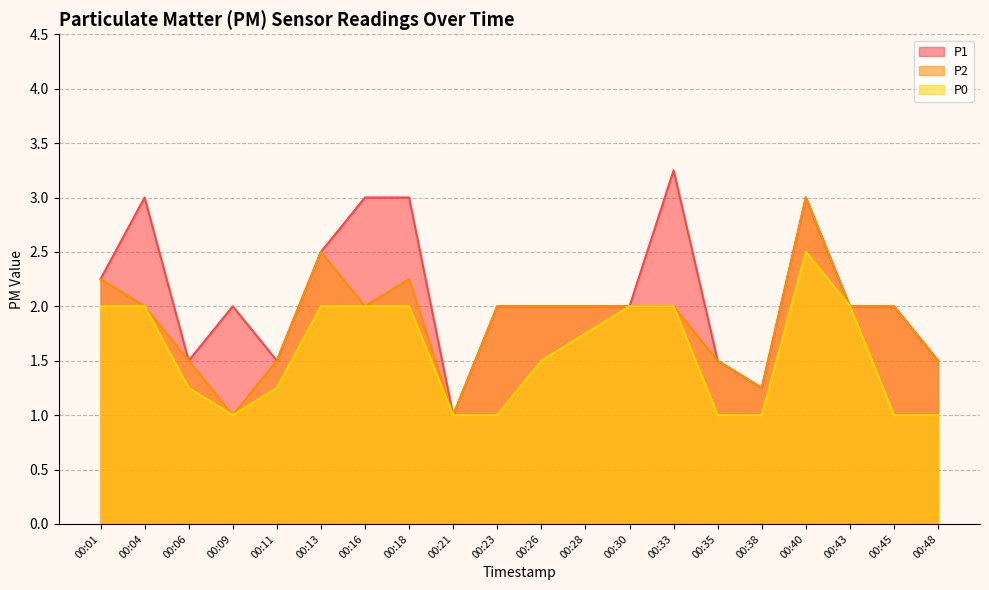

Reading right to left, what are all the values shown in this chart?

P1: 1.5	2.0	2.0	3.0	1.2	1.5	3.2	2.0	2.0	2.0	2.0	1.0	3.0	3.0	2.5	1.5	2.0	1.5	3.0	2.2
P2: 1.5	2.0	2.0	3.0	1.2	1.5	2.0	2.0	2.0	2.0	2.0	1.0	2.2	2.0	2.5	1.5	1.0	1.5	2.0	2.2
P0: 1.0	1.0	2.0	2.5	1.0	1.0	2.0	2.0	1.8	1.5	1.0	1.0	2.0	2.0	2.0	1.2	1.0	1.2	2.0	2.0